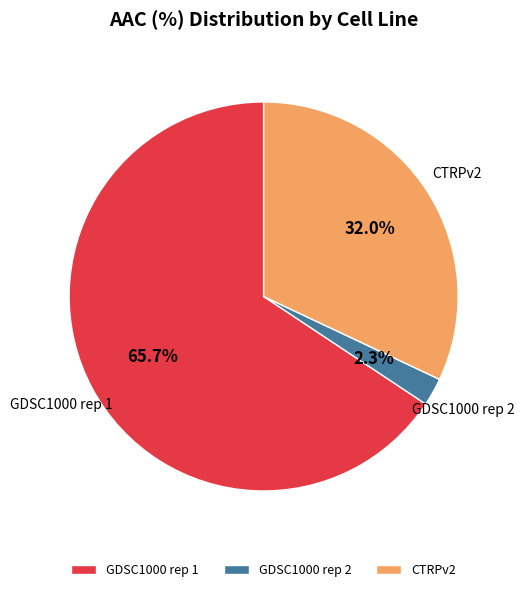

What percentage is the GDSC1000 rep 1 slice, to the nearest percent?

66%